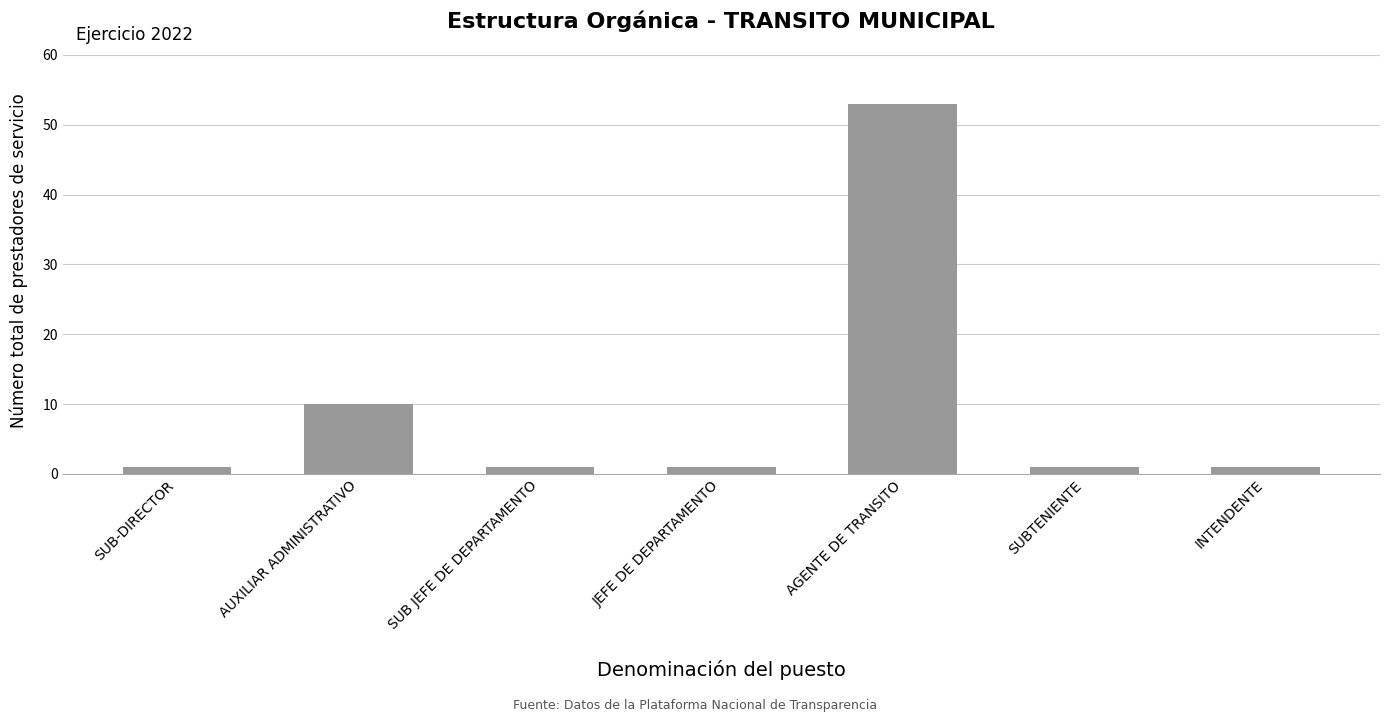

Does the chart contain stacked bars?

No